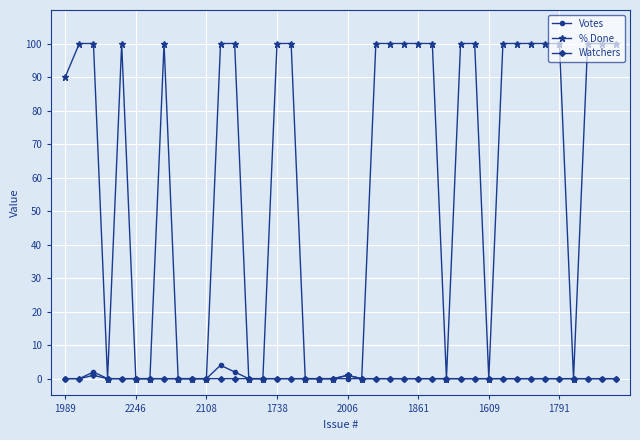

What is the maximum value shown in the chart?

100